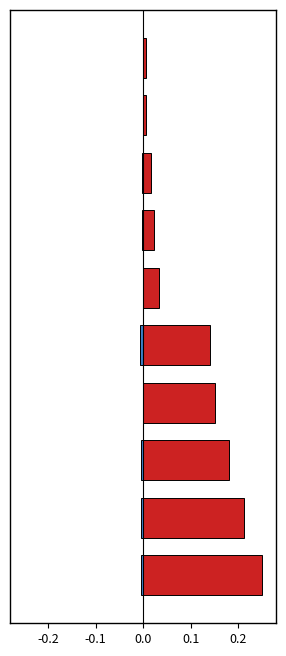

What position from the right is 8?

2